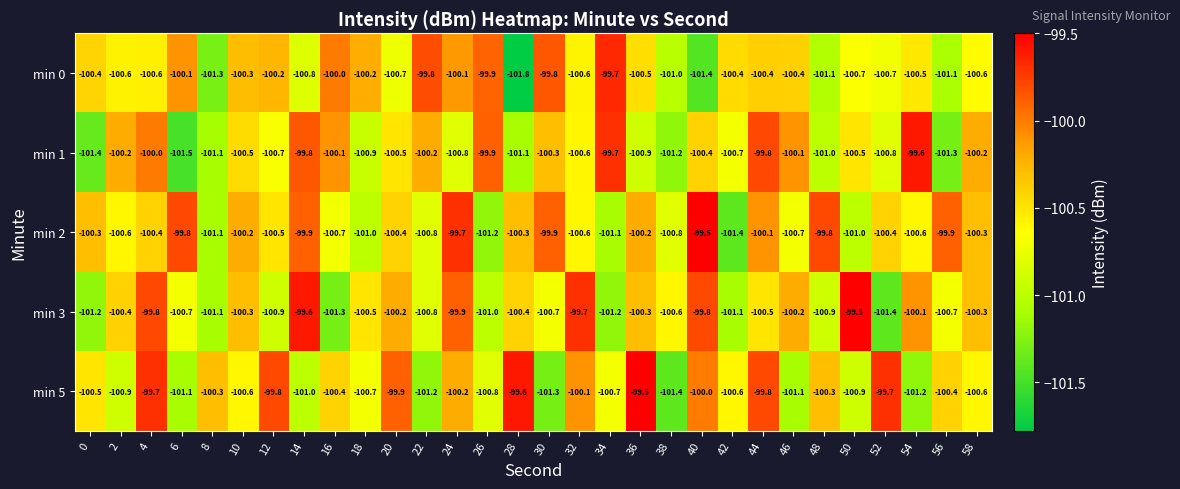

Is the value of min 2 at 46 greater than the value of min 1 at 26?

No